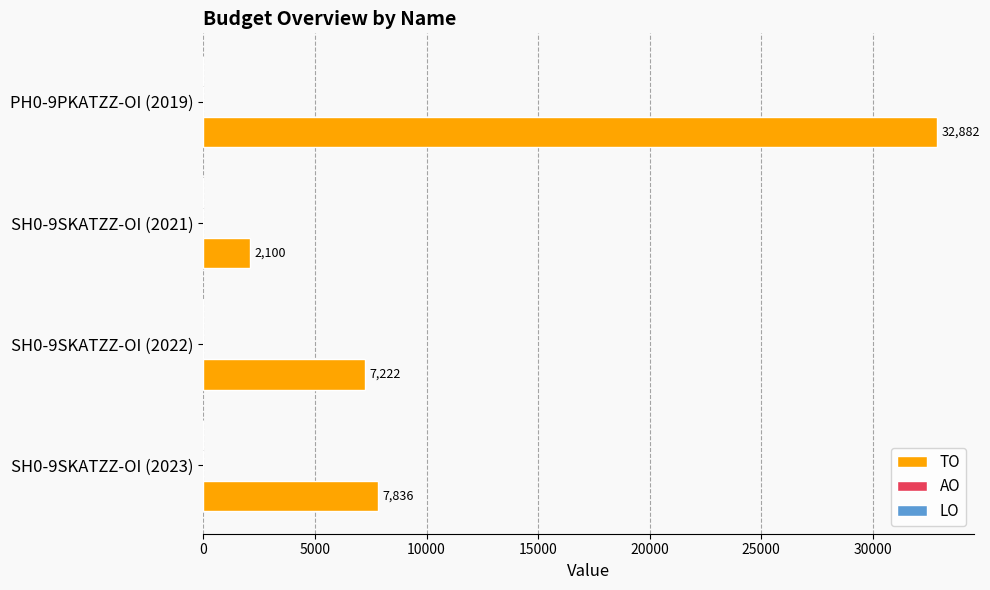

Reading bottom to top, transcribe all the data shown in this chart.

7836	7222	2100	32882